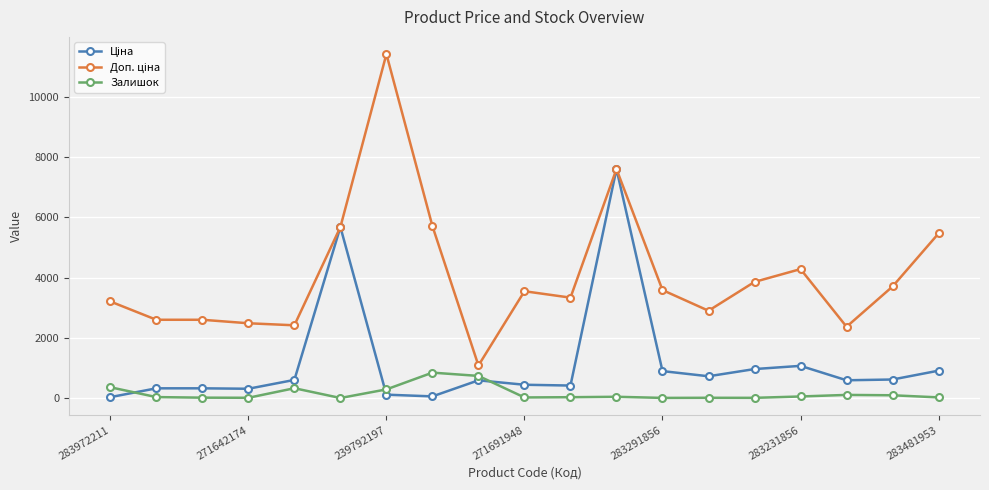

True or false: Залишок has more than 1 points higher than both neighbors.

True